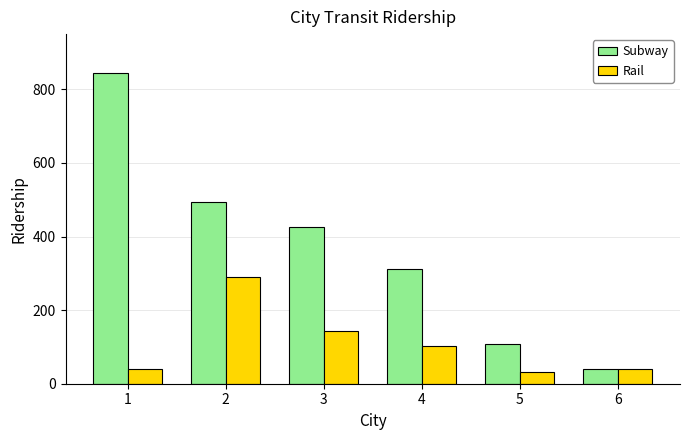

Rank the series by their maximum value, from highest to lowest.

Subway, Rail